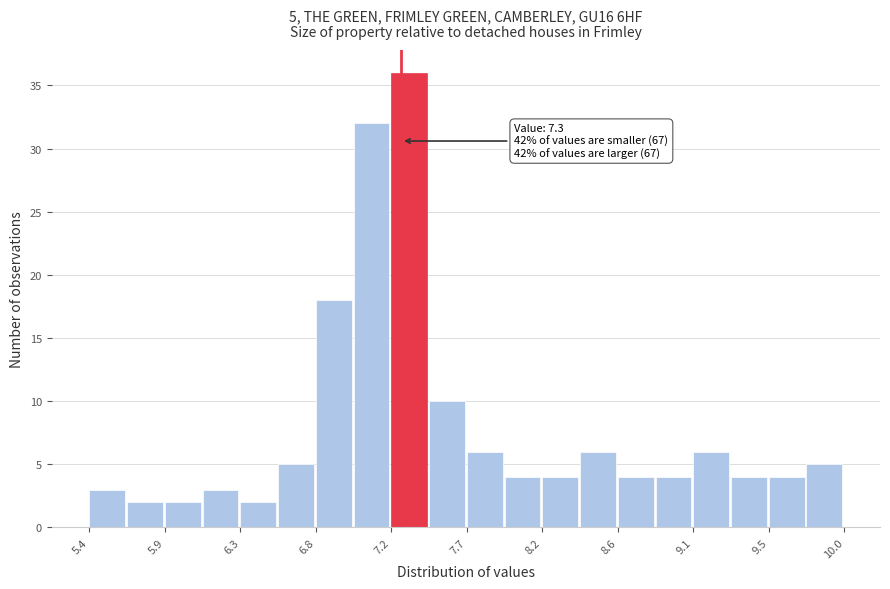

Over which range of the x-axis is the bar tallest?

7.24 to 7.47